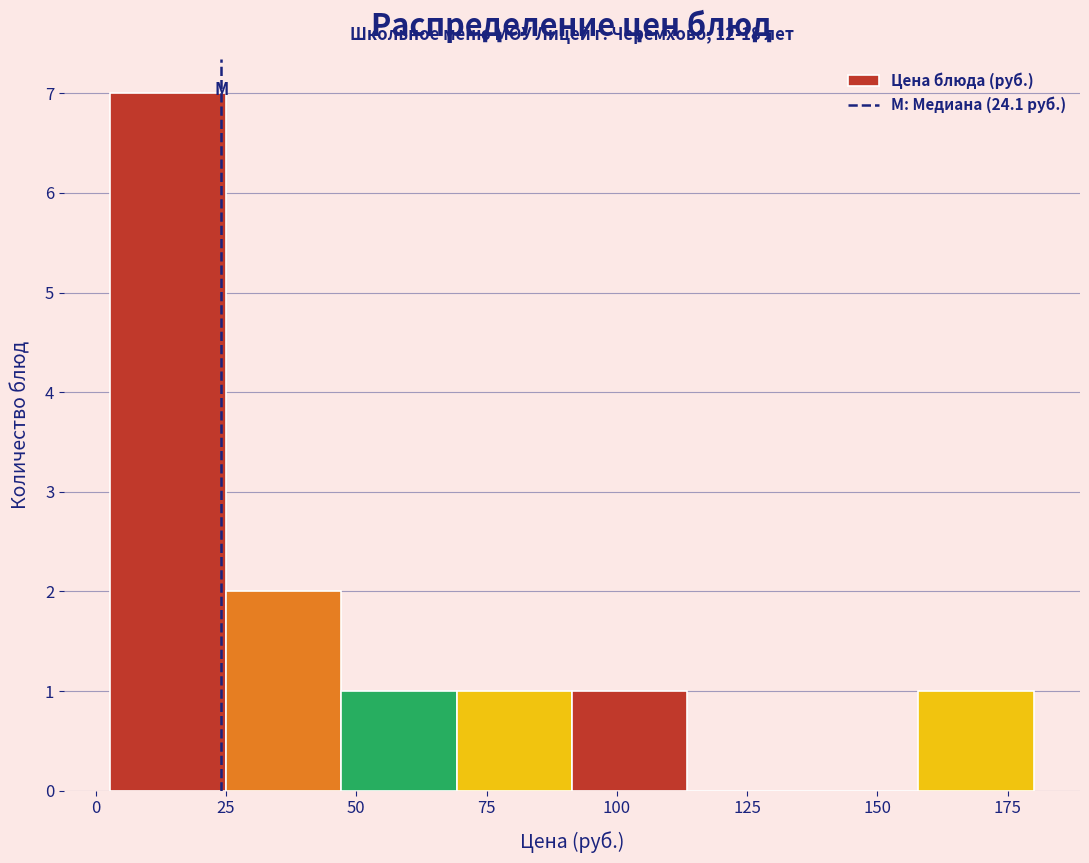

Over which range of the x-axis is the bar tallest?

5 to 25